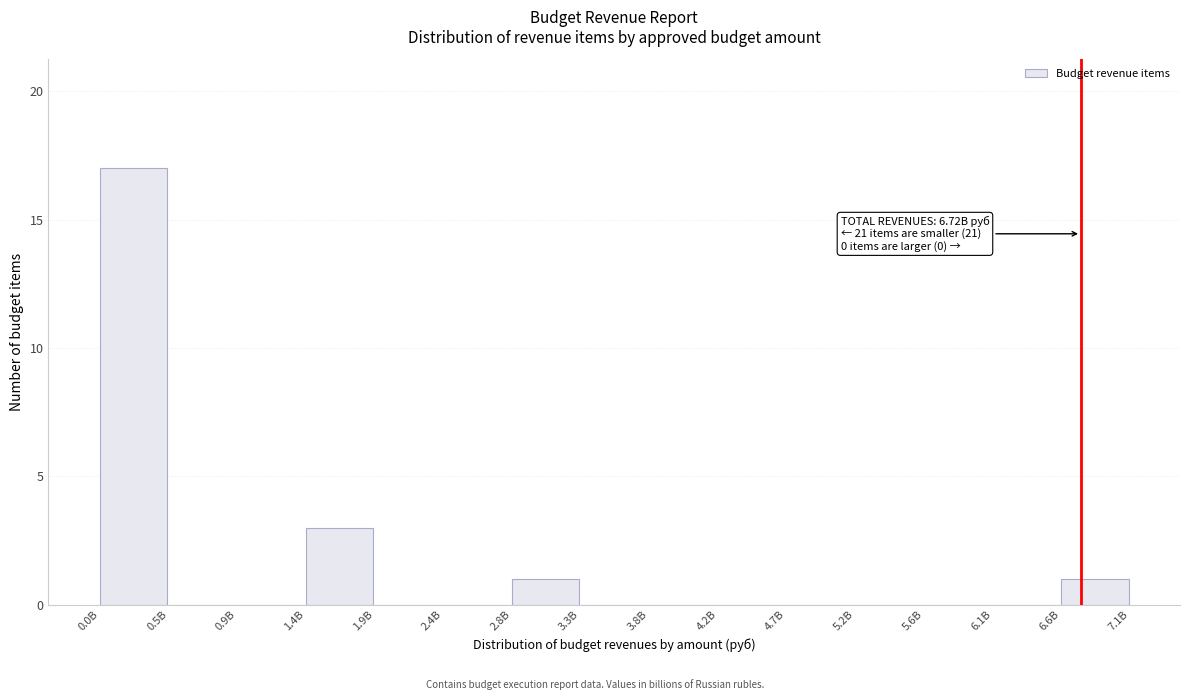

Reading left to right, what are all the values shown in this chart?

0.0B=17	0.5B=0	0.9B=0	1.4B=3	1.9B=0	2.4B=0	2.8B=1	3.3B=0	3.8B=0	4.2B=0	4.7B=0	5.2B=0	5.6B=0	6.1B=0	6.6B=1